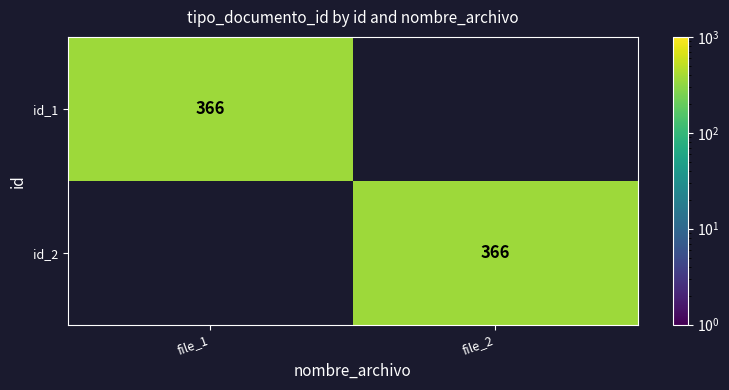

The id_2 series shows 366 at file_2. True or false?

True